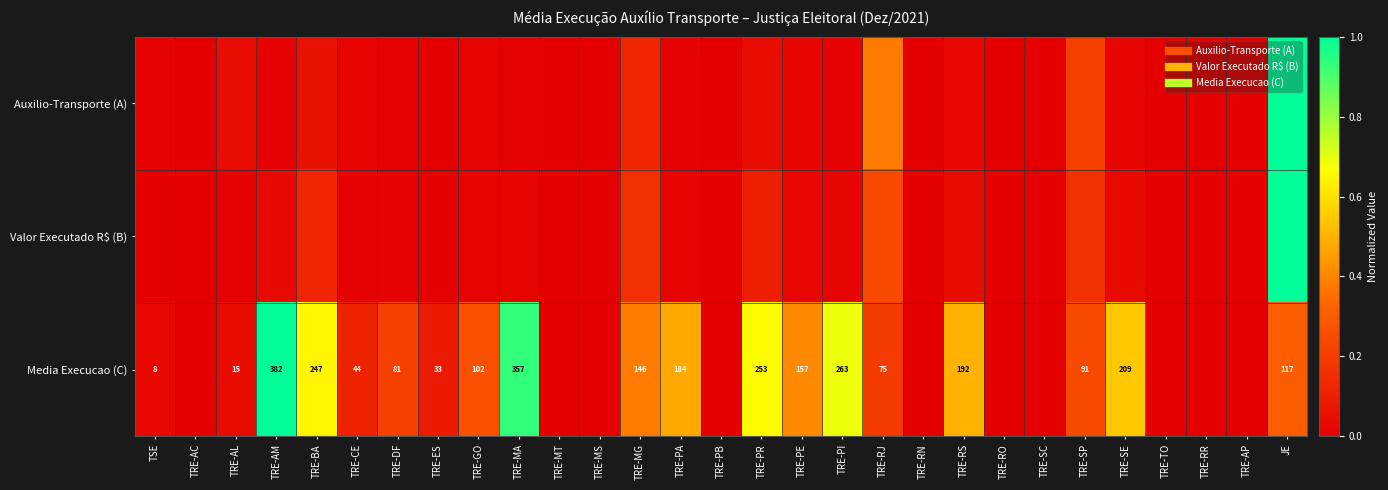

What is the average value of the Auxilio-Transporte (A) series?

0.1